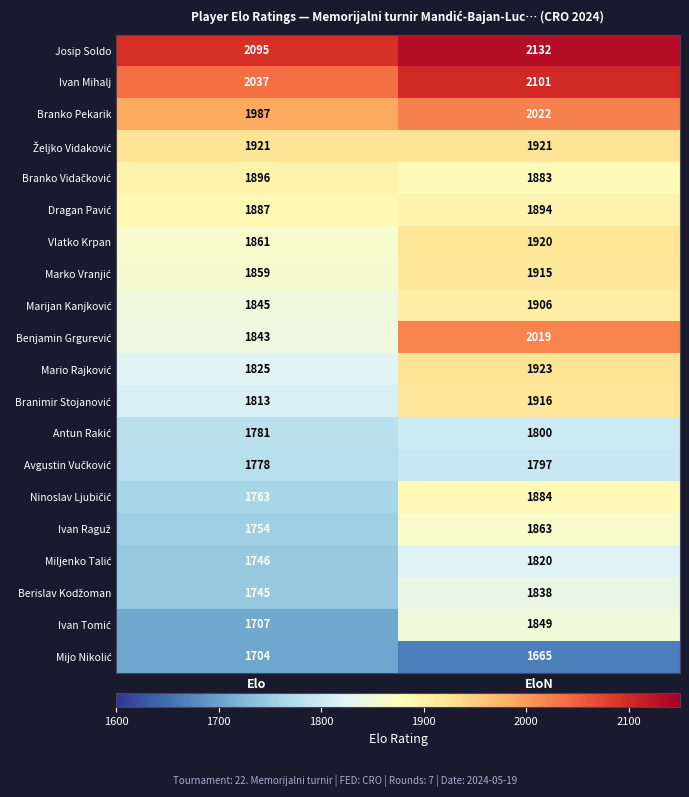

Which series has the largest total across all categories?

Josip Soldo